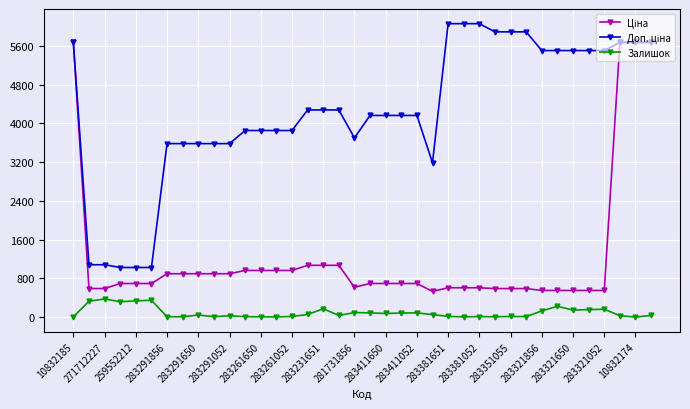

At how many categories does at least one series exceed 4945?

15